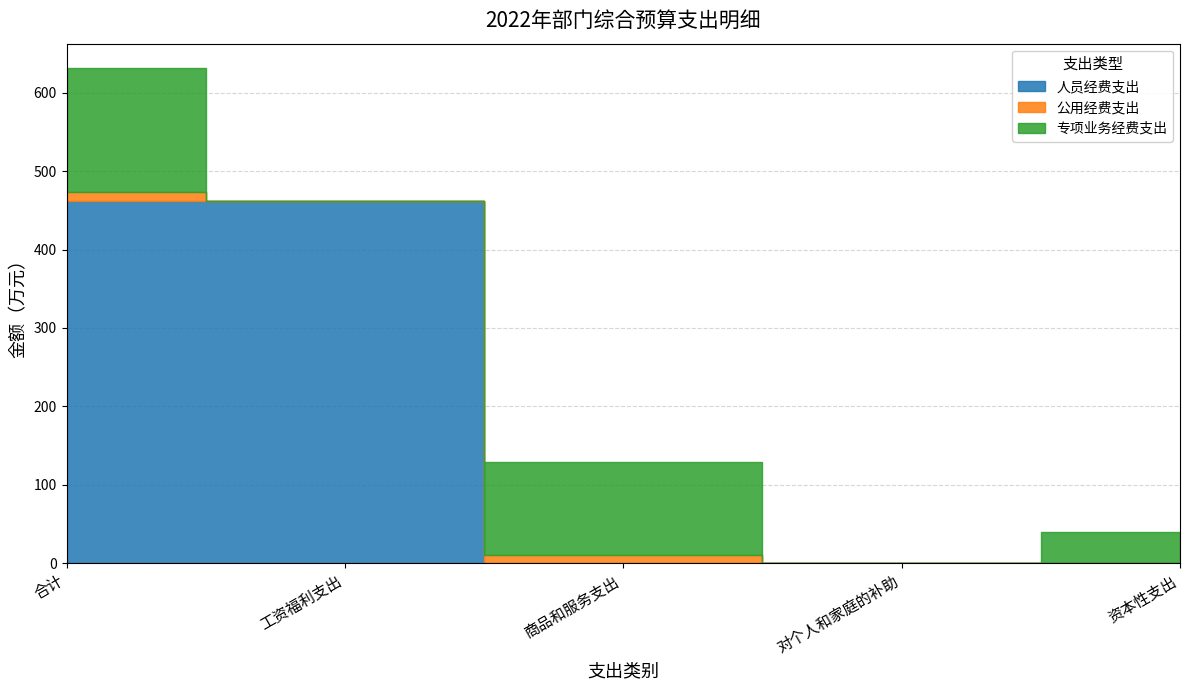

At which label is 人员经费支出 closest to 231?

对个人和家庭的补助